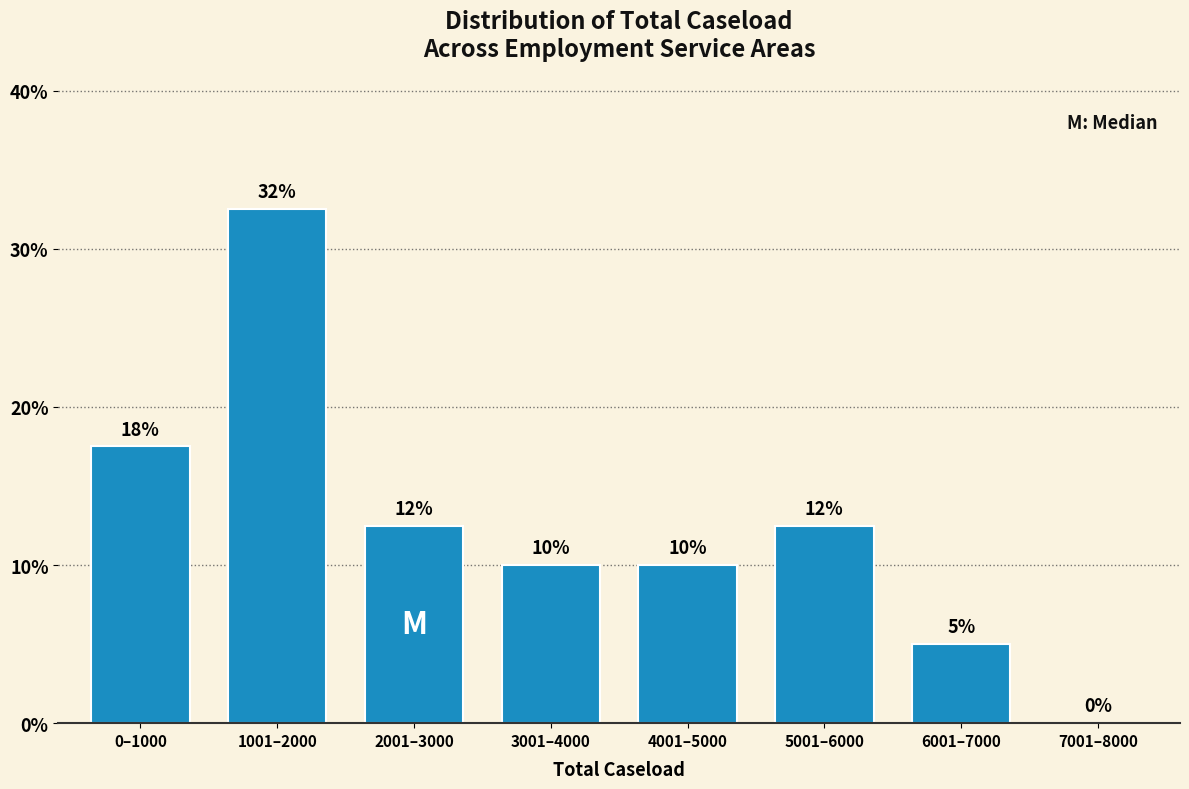

What is the greatest value displayed?

32.5